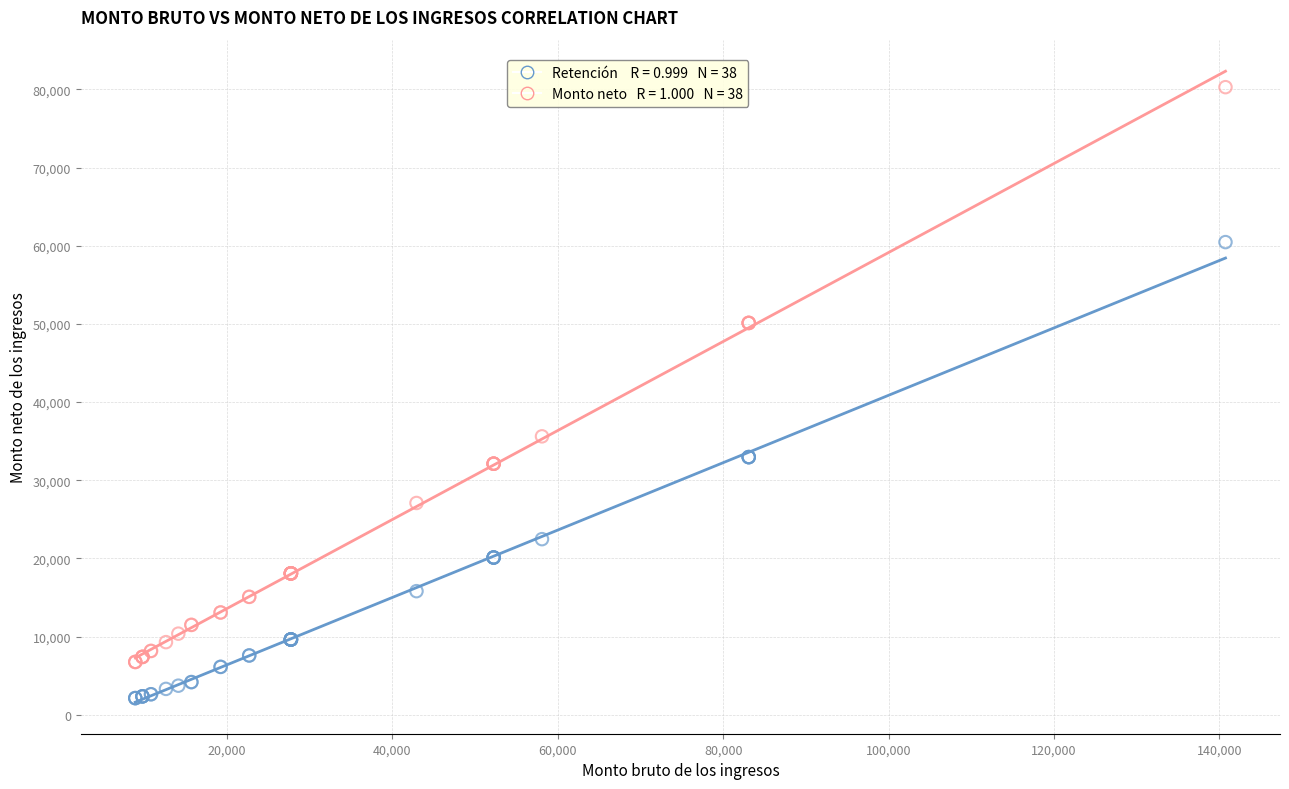

Across all series, what Y value is closest to 41212?

35618.9